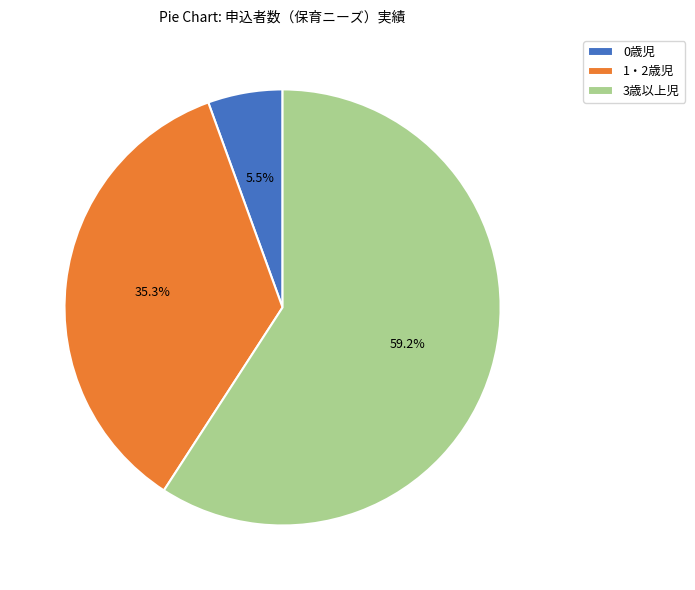

Which has a higher value, 3歳以上児 or 0歳児?

3歳以上児